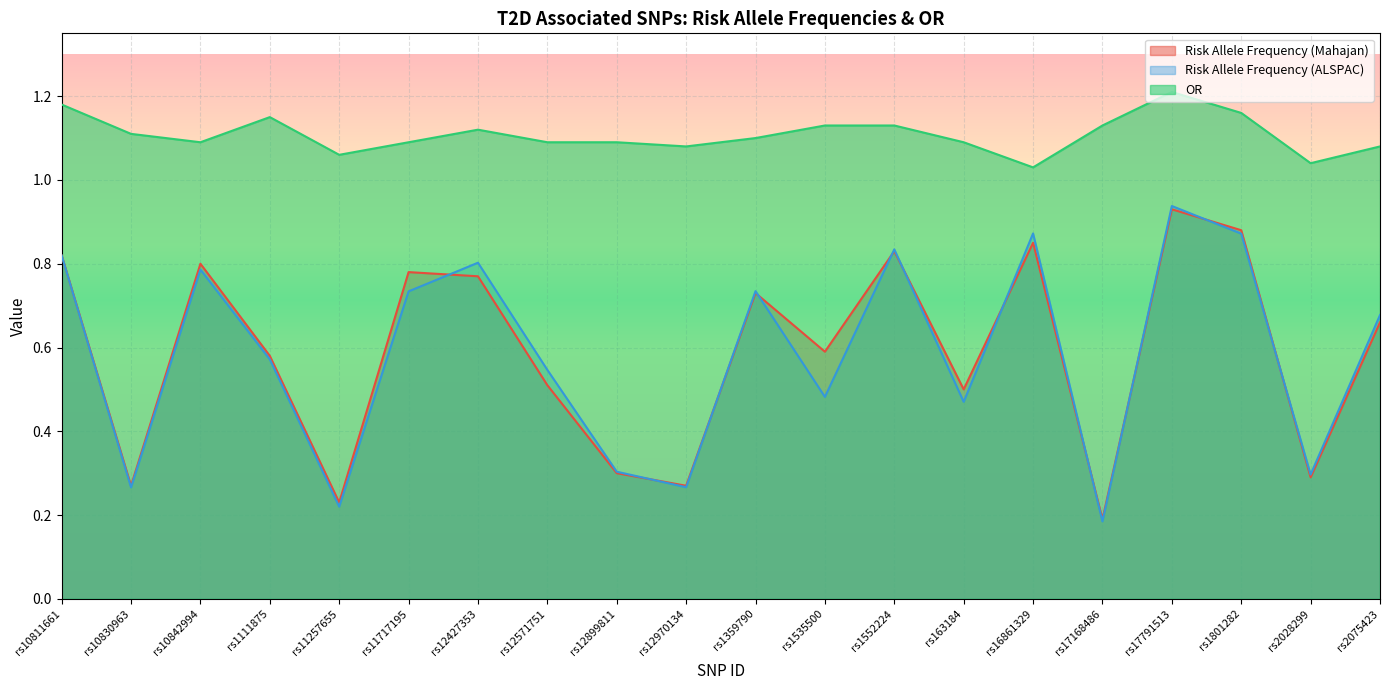

Reading right to left, transcribe all the data shown in this chart.

Risk Allele Frequency (Mahajan): rs2075423=0.7	rs2028299=0.3	rs1801282=0.9	rs17791513=0.9	rs17168486=0.2	rs16861329=0.8	rs163184=0.5	rs1552224=0.8	rs1535500=0.6	rs1359790=0.7	rs12970134=0.3	rs12899811=0.3	rs12571751=0.5	rs12427353=0.8	rs11717195=0.8	rs11257655=0.2	rs1111875=0.6	rs10842994=0.8	rs10830963=0.3	rs10811661=0.8
Risk Allele Frequency (ALSPAC): rs2075423=0.7	rs2028299=0.3	rs1801282=0.9	rs17791513=0.9	rs17168486=0.2	rs16861329=0.9	rs163184=0.5	rs1552224=0.8	rs1535500=0.5	rs1359790=0.7	rs12970134=0.3	rs12899811=0.3	rs12571751=0.5	rs12427353=0.8	rs11717195=0.7	rs11257655=0.2	rs1111875=0.6	rs10842994=0.8	rs10830963=0.3	rs10811661=0.8
OR: rs2075423=1.1	rs2028299=1.0	rs1801282=1.2	rs17791513=1.2	rs17168486=1.1	rs16861329=1.0	rs163184=1.1	rs1552224=1.1	rs1535500=1.1	rs1359790=1.1	rs12970134=1.1	rs12899811=1.1	rs12571751=1.1	rs12427353=1.1	rs11717195=1.1	rs11257655=1.1	rs1111875=1.1	rs10842994=1.1	rs10830963=1.1	rs10811661=1.2